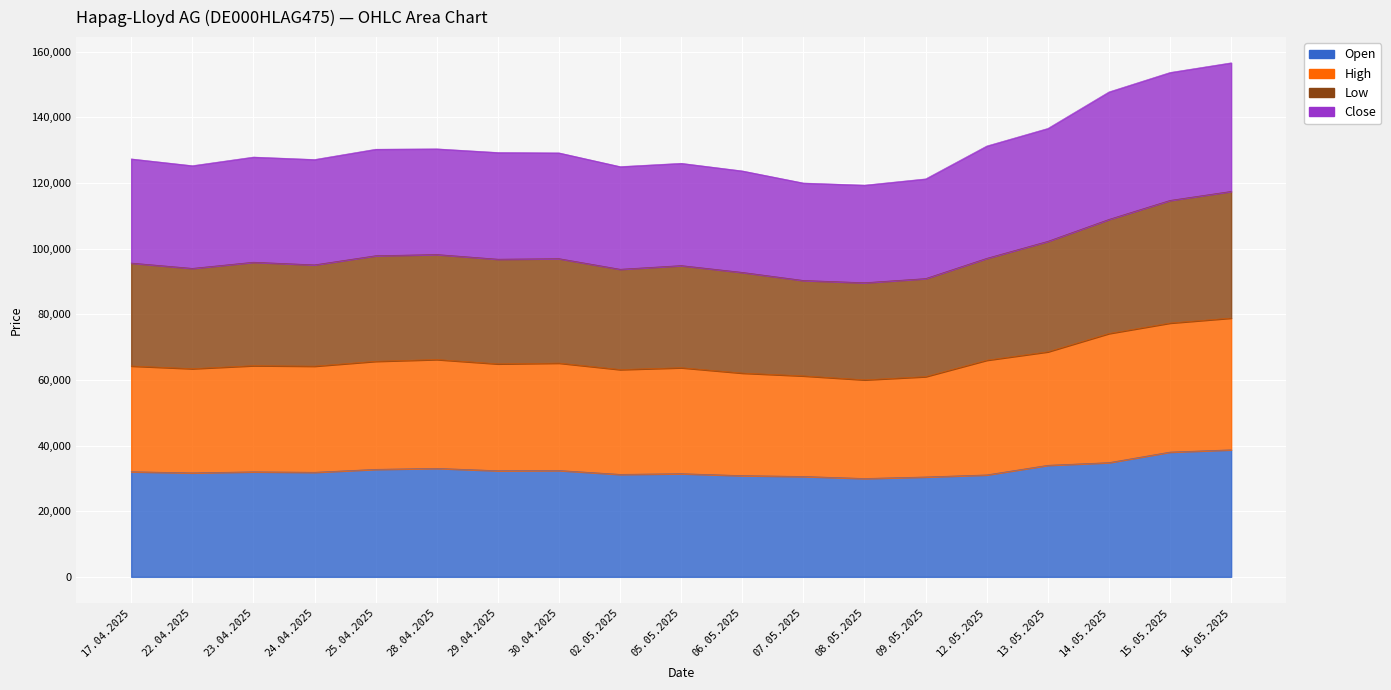

At which category is the sum across all series the highest?

16.05.2025